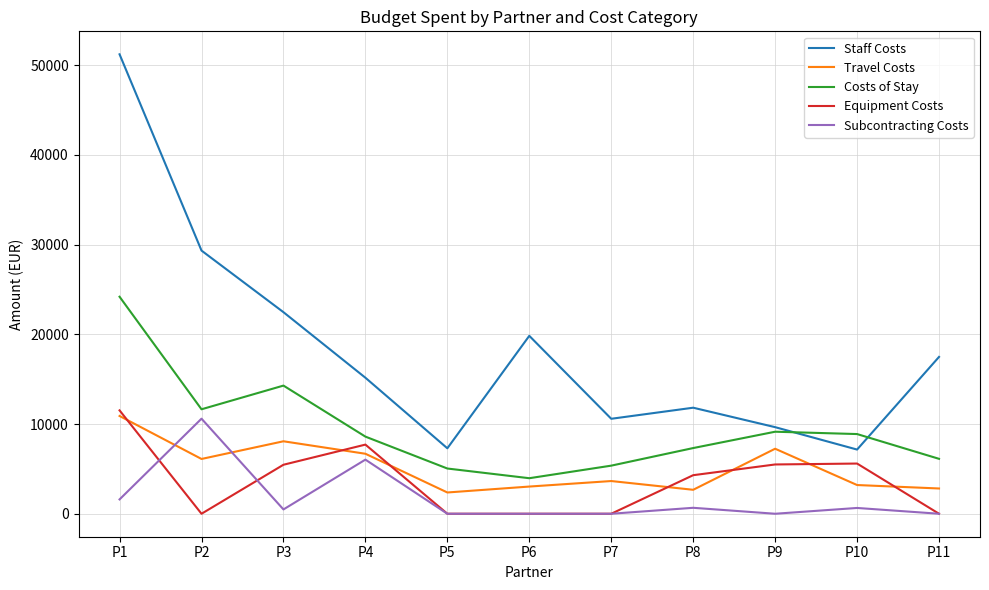

True or false: Costs of Stay and Subcontracting Costs cross at least once.

False